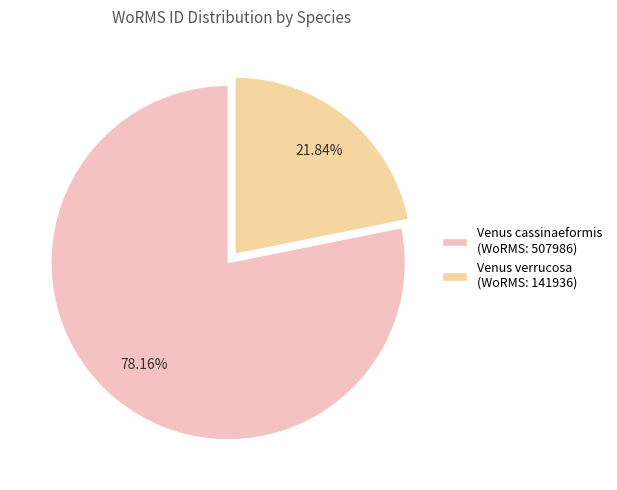

What is the change in value from Venus cassinaeformis to Venus verrucosa?

-366050